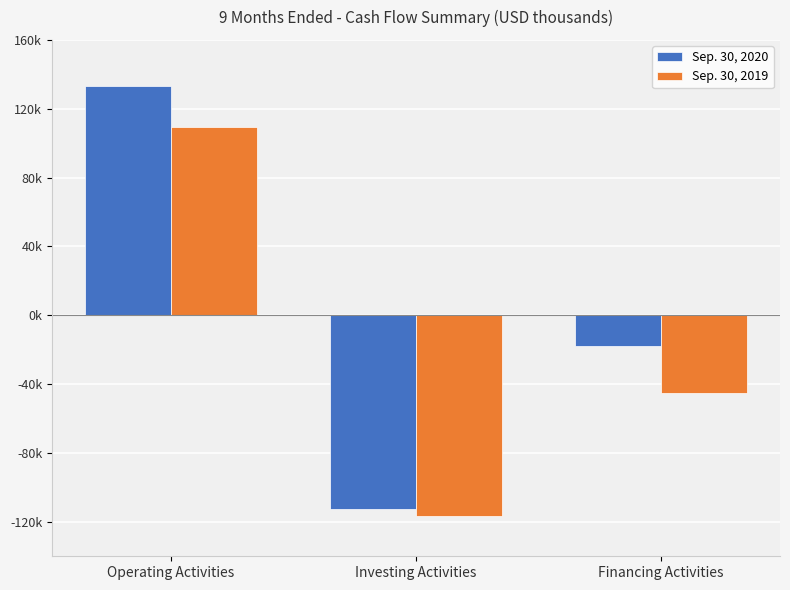

At which label does Sep. 30, 2020 first exceed -17593?

Operating Activities